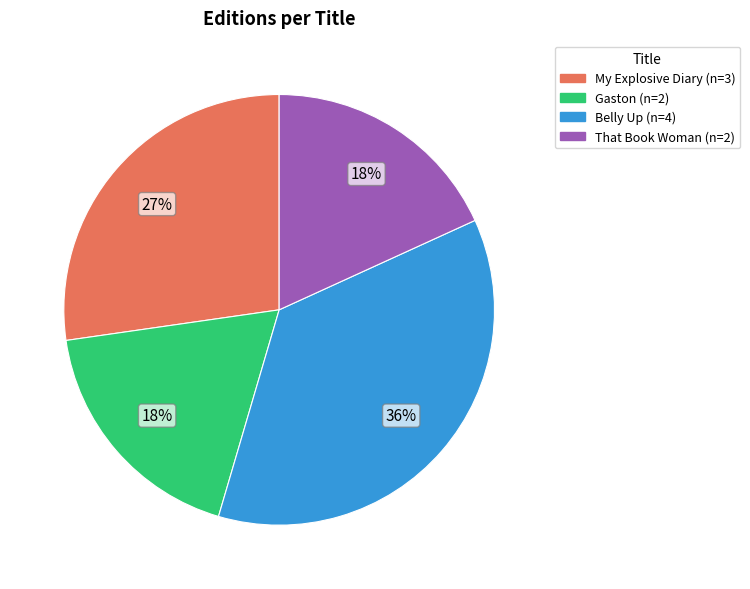

The That Book Woman slice represents 32% of the pie. True or false?

False